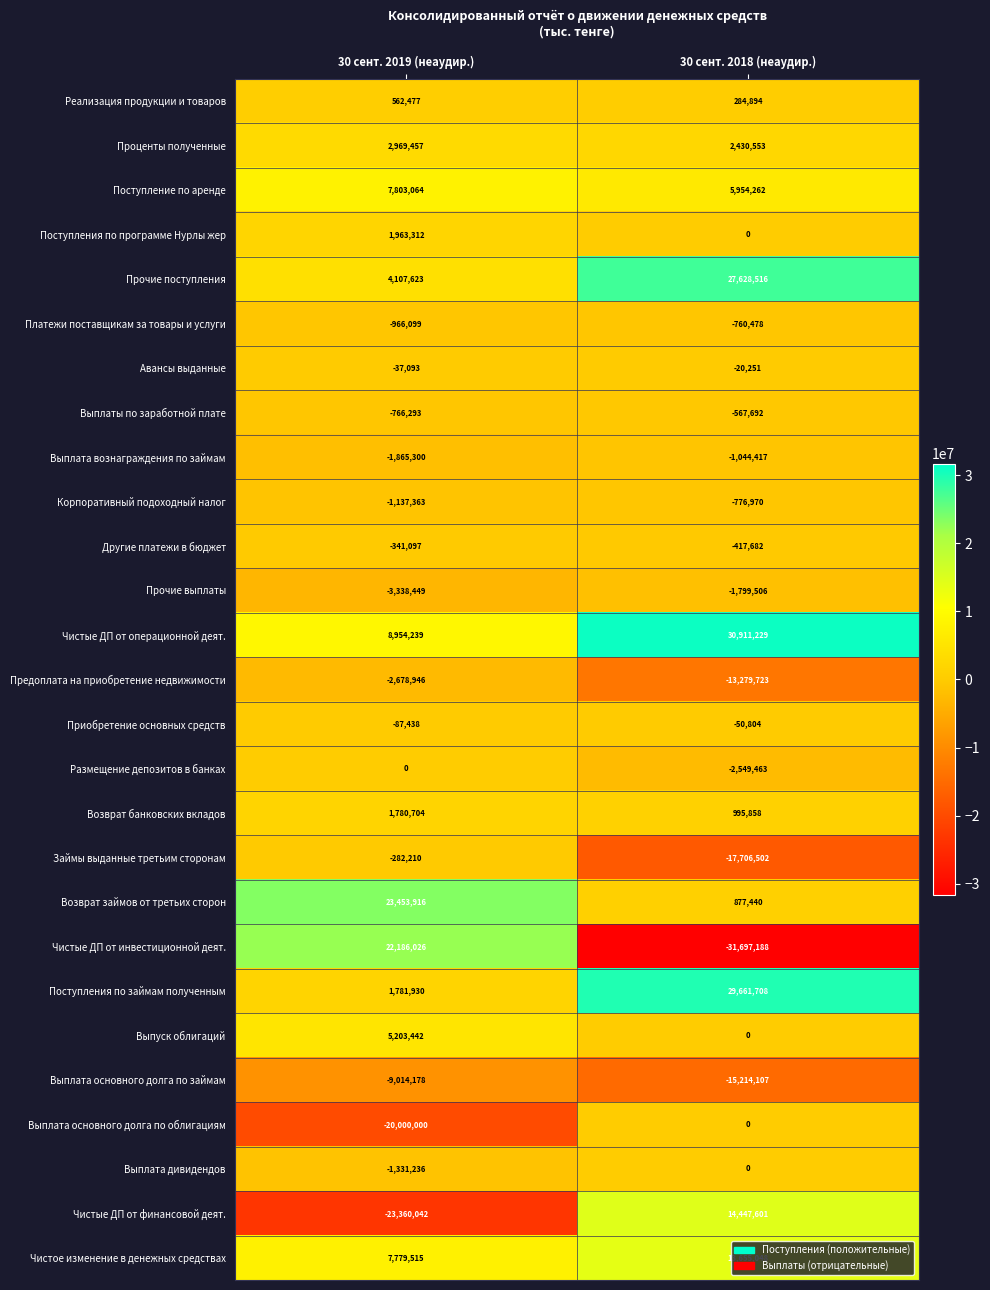

Is it true that Поступления по займам полученным equals 43758092 at 30 сент. 2018 (неаудир.)?

False